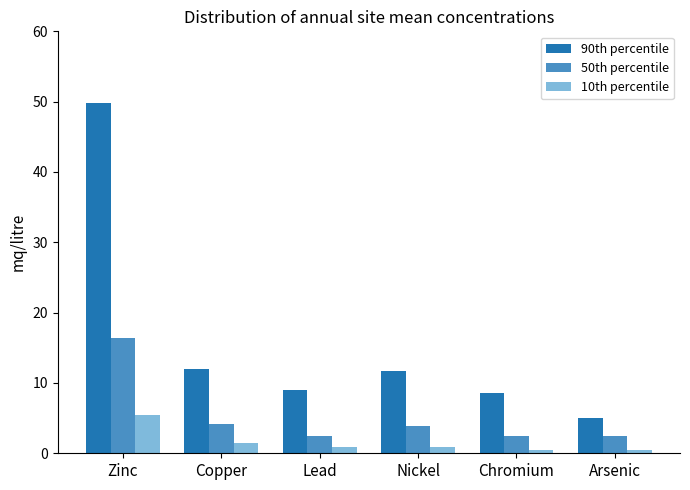

True or false: 90th percentile has a value of 9.0 at Lead.

True